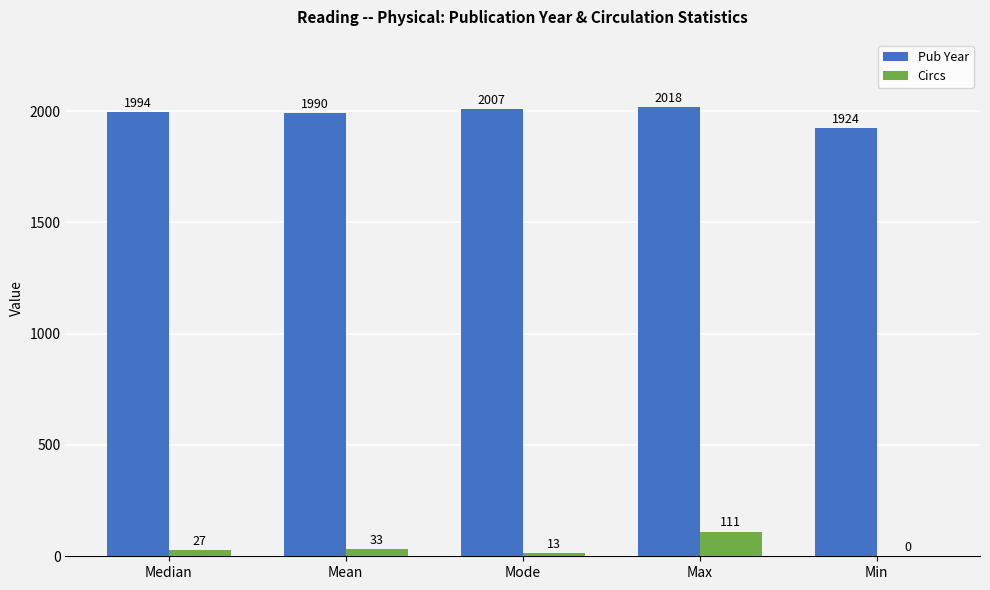

What is the sum of the Circs values at Min and Max?

111